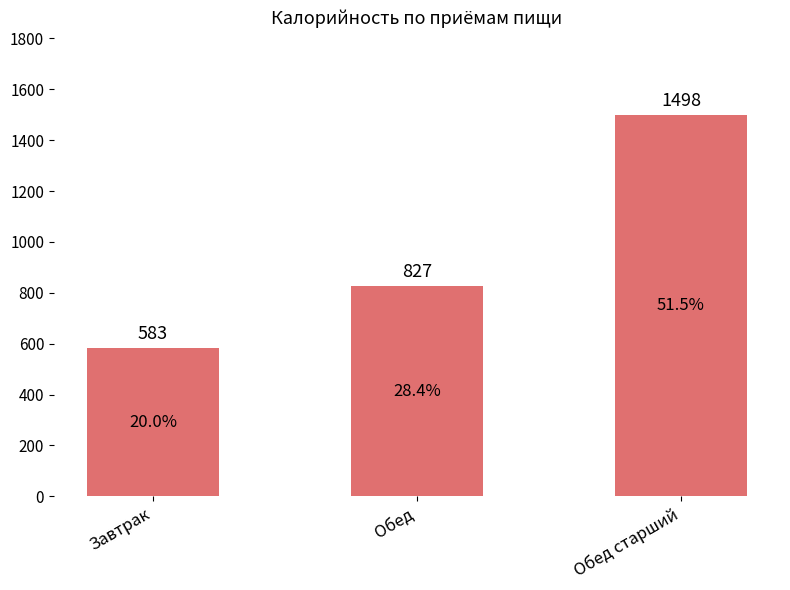

What is the greatest value displayed?

1498